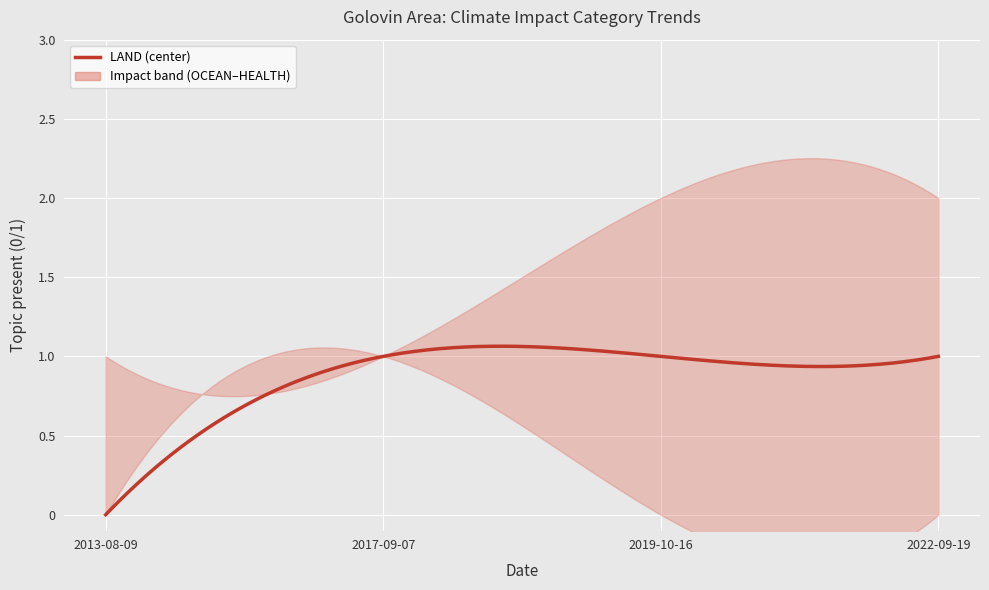

What is the label of the 3rd point from the right?

2017-09-07